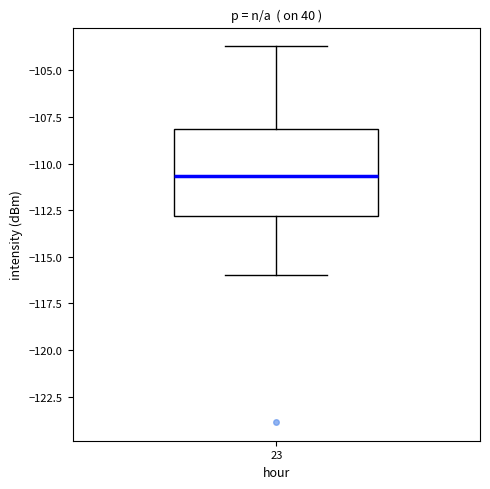

Read this box plot against the y-axis: the position of the median line, the range covered by the box, and the ends of both whiskers. The values are not printed on the chart, so give them approximately, as read against the axis.

median -110.5, box -113.0 to -108.0, whiskers -116.0 to -103.5